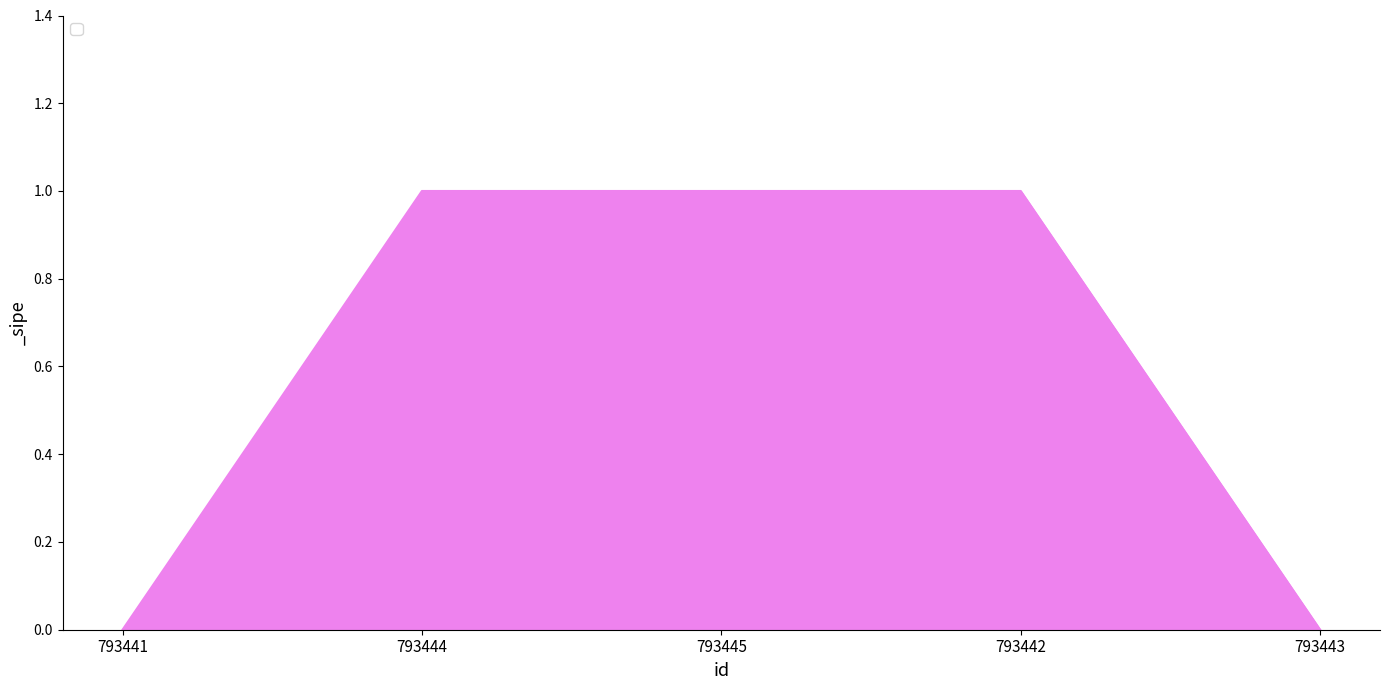

Reading left to right, what are all the values shown in this chart?

0	1	1	1	0